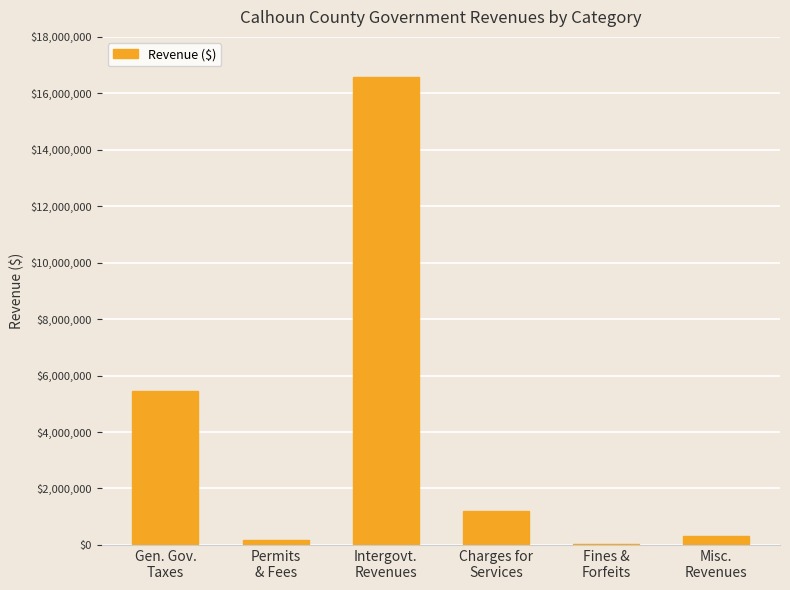

What is the maximum value shown in the chart?

16585977